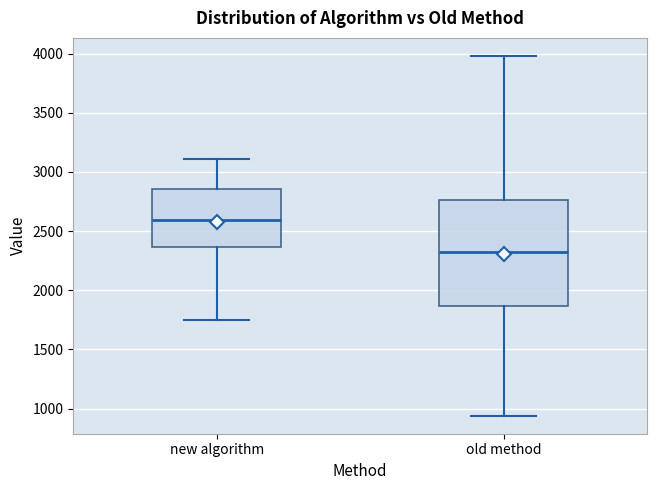

Where does the median line of the box for old method sit on the y-axis? The values are not printed on the chart, so give them approximately, as read against the axis.

2350